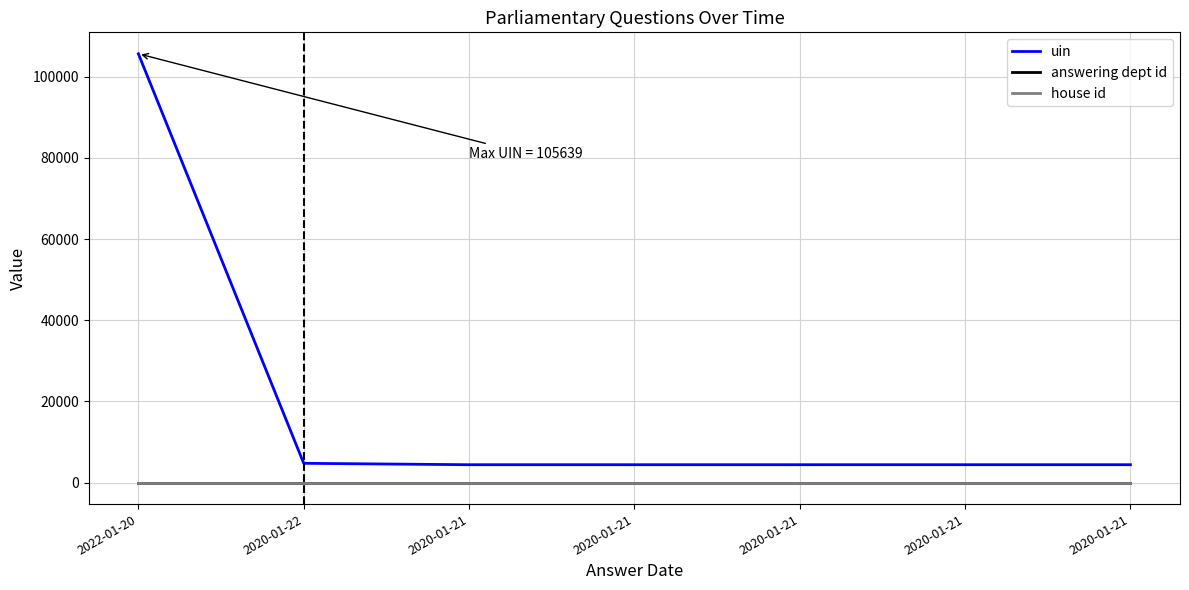

Reading left to right, list all the values displayed in this chart.

uin: 2022-01-20=105639	2020-01-22=4763	2020-01-21=4415	2020-01-21=4416	2020-01-21=4417	2020-01-21=4418	2020-01-21=4419
answering dept id: 2022-01-20=29	2020-01-22=29	2020-01-21=29	2020-01-21=29	2020-01-21=29	2020-01-21=29	2020-01-21=29
house id: 2022-01-20=1	2020-01-22=1	2020-01-21=1	2020-01-21=1	2020-01-21=1	2020-01-21=1	2020-01-21=1